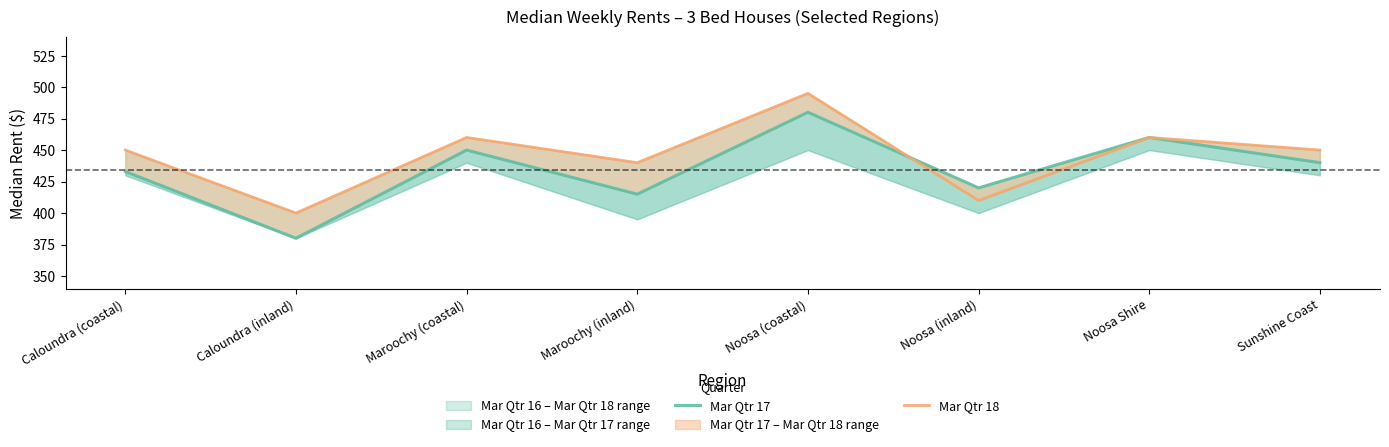

Does the chart have visible grid lines?

No